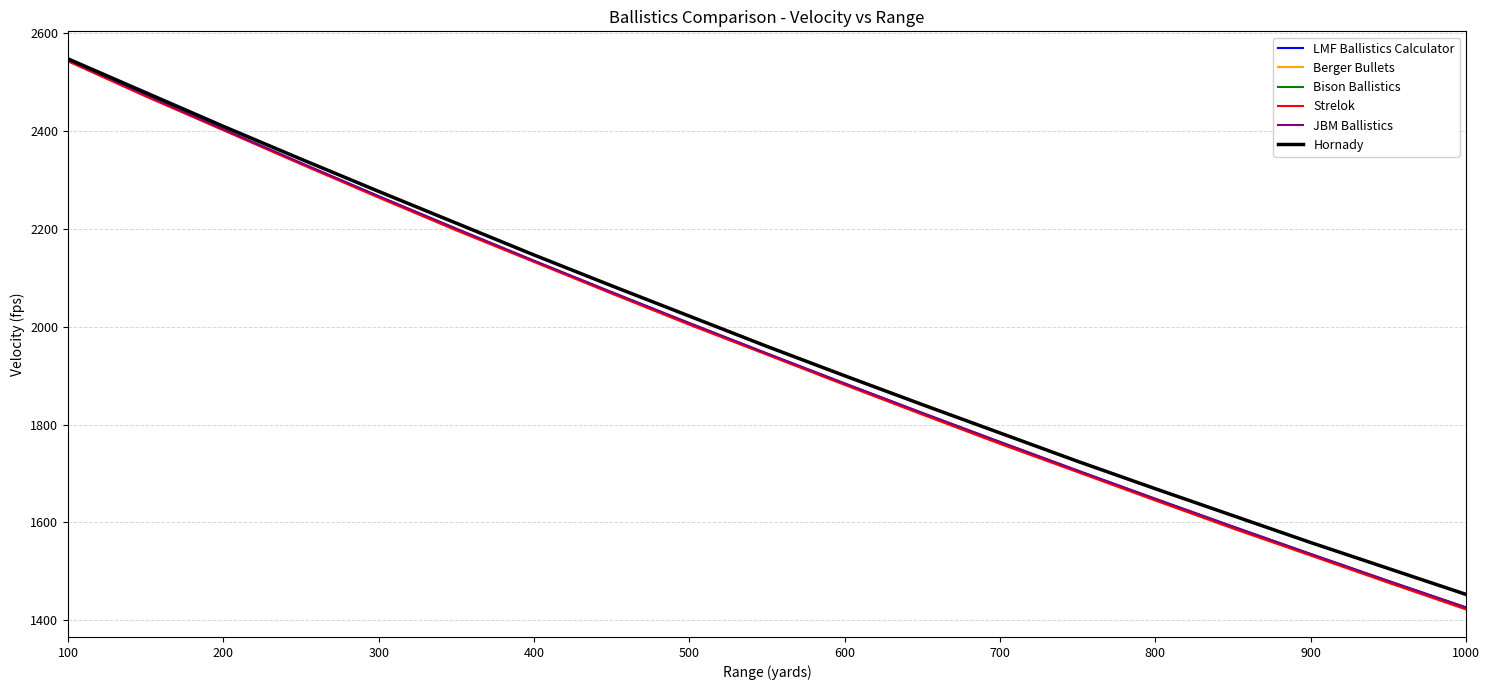

What is the highest value of the Strelok series?

2543.0